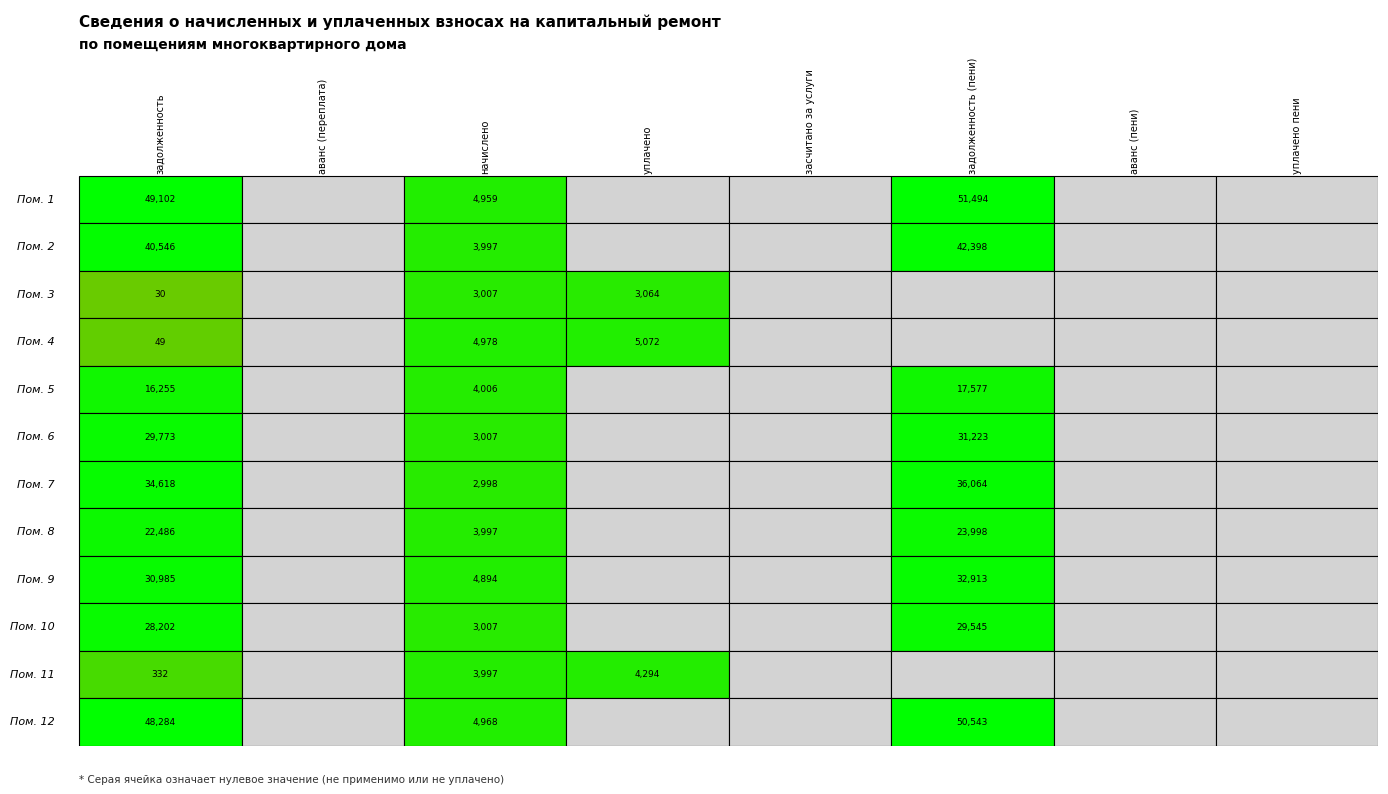

Reading left to right, list all the values displayed in this chart.

1: 0=49102.1	1=0.0	2=4959.1	3=0.0	4=0.0	5=51493.8	6=0.0	7=0.0
2: 0=40545.5	1=0.0	2=3996.8	3=0.0	4=0.0	5=42398.4	6=0.0	7=0.0
3: 0=29.7	1=0.0	2=3007.0	3=3064.3	4=0.0	5=0.0	6=0.0	7=0.0
4: 0=49.2	1=0.0	2=4977.6	3=5072.5	4=0.0	5=0.0	6=0.0	7=0.0
5: 0=16255.3	1=0.0	2=4006.1	3=0.0	4=0.0	5=17576.6	6=0.0	7=0.0
6: 0=29772.9	1=0.0	2=3007.0	3=0.0	4=0.0	5=31223.2	6=0.0	7=0.0
7: 0=34618.5	1=0.0	2=2997.6	3=0.0	4=0.0	5=36064.2	6=0.0	7=0.0
8: 0=22486.1	1=0.0	2=3996.8	3=0.0	4=0.0	5=23998.0	6=0.0	7=0.0
9: 0=30984.6	1=0.0	2=4894.3	3=0.0	4=0.0	5=32913.4	6=0.0	7=0.0
10: 0=28201.8	1=0.0	2=3007.0	3=0.0	4=0.0	5=29545.2	6=0.0	7=0.0
11: 0=332.1	1=0.0	2=3996.8	3=4293.6	4=0.0	5=0.0	6=0.0	7=0.0
12: 0=48284.2	1=0.0	2=4968.4	3=0.0	4=0.0	5=50542.8	6=0.0	7=0.0